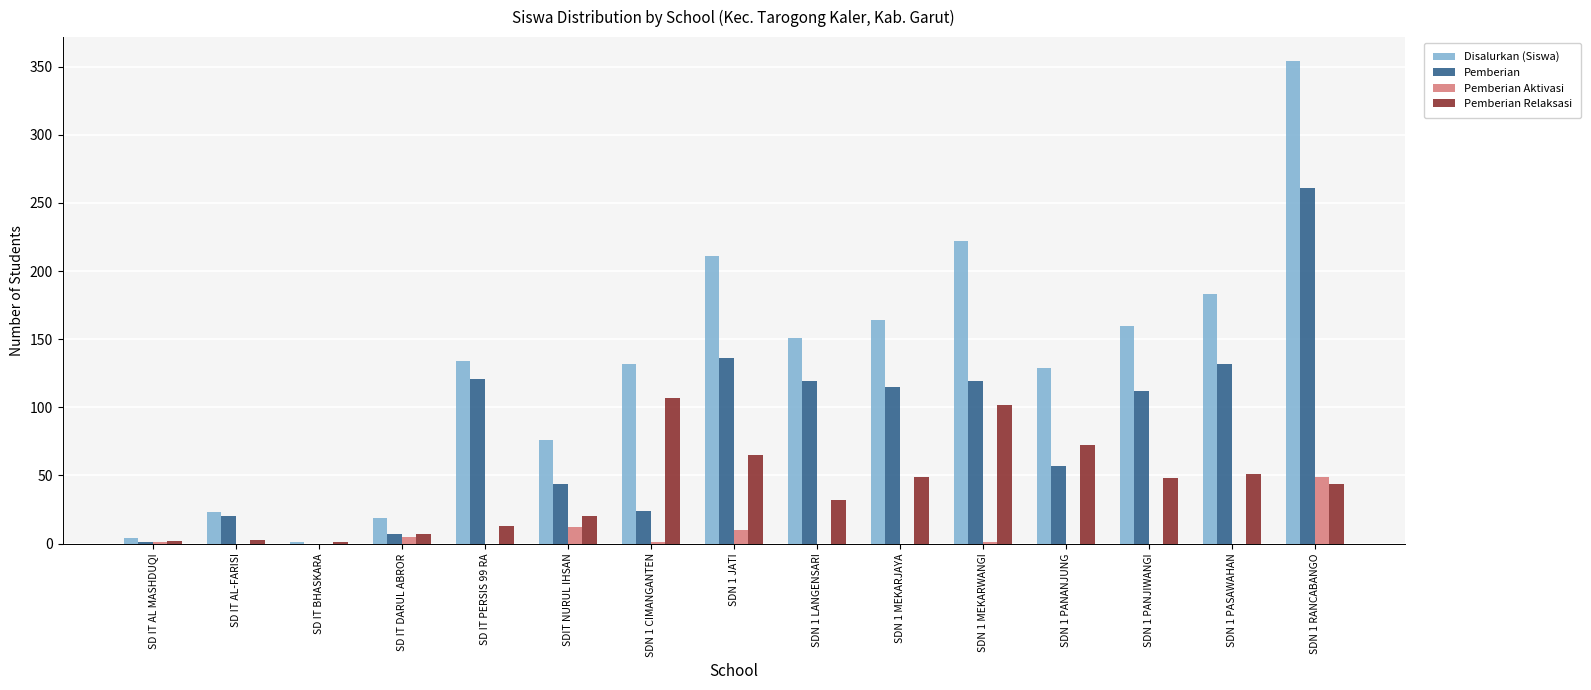

The value of Pemberian Relaksasi at SDN 1 MEKARWANGI is 102. True or false?

True